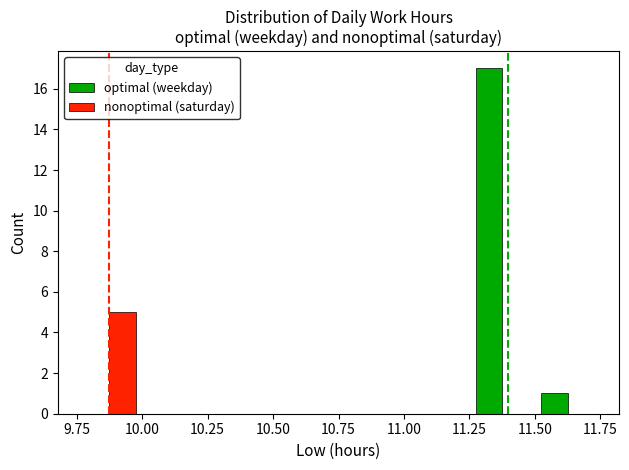

What are all the series names shown in the legend?

optimal (weekday), nonoptimal (saturday)